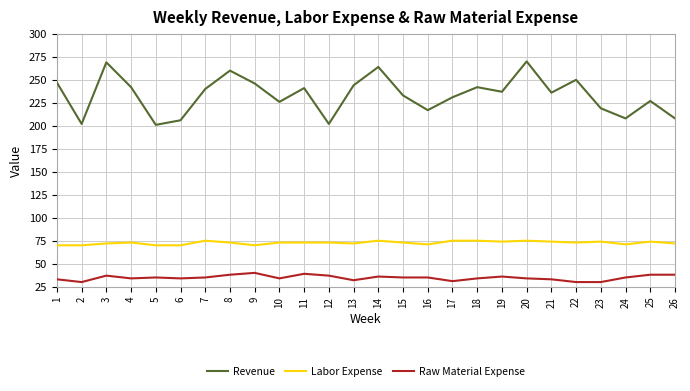

Which series has the largest total across all categories?

Revenue